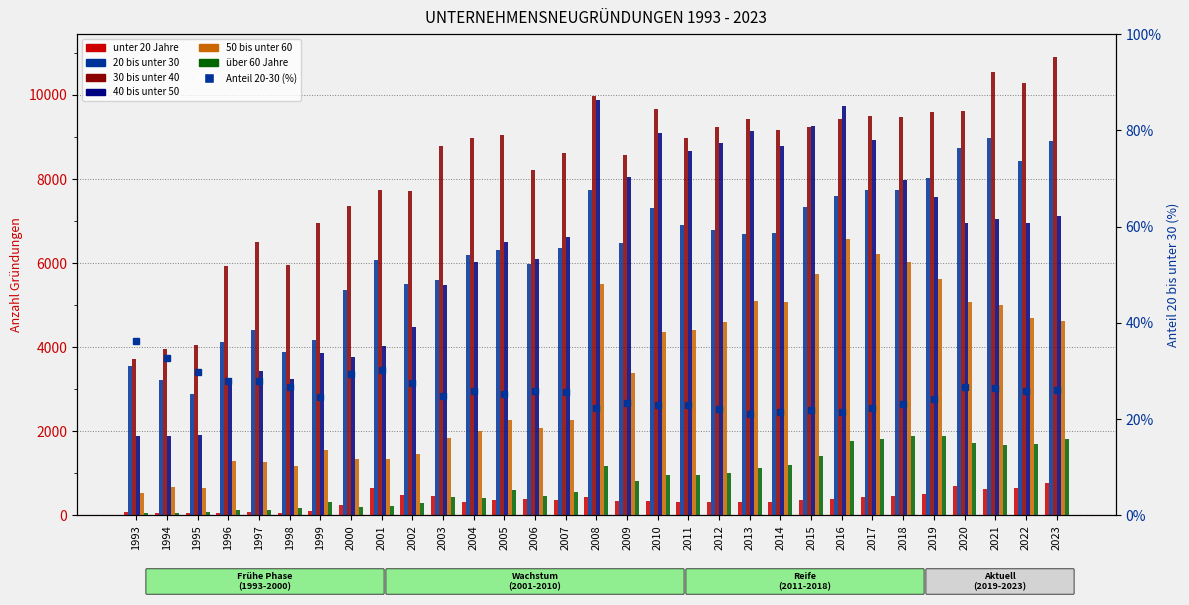

Are the bars horizontal?

No